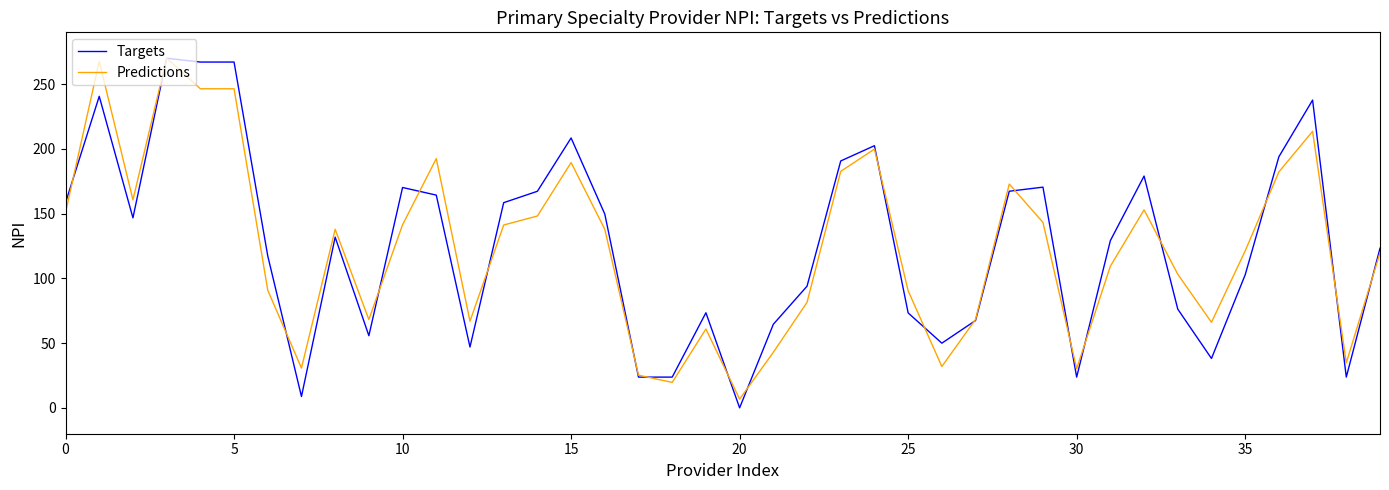

Which series has the widest spread of values?

Targets